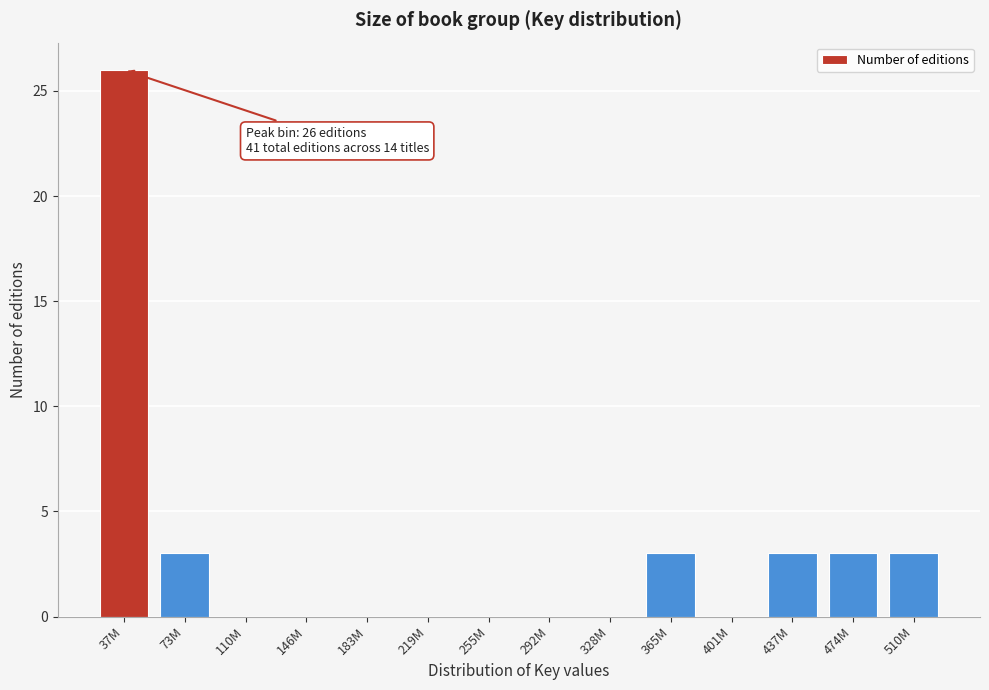

Reading right to left, list all the values displayed in this chart.

510M=3	474M=3	437M=3	401M=0	365M=3	328M=0	292M=0	255M=0	219M=0	183M=0	146M=0	110M=0	73M=3	37M=26